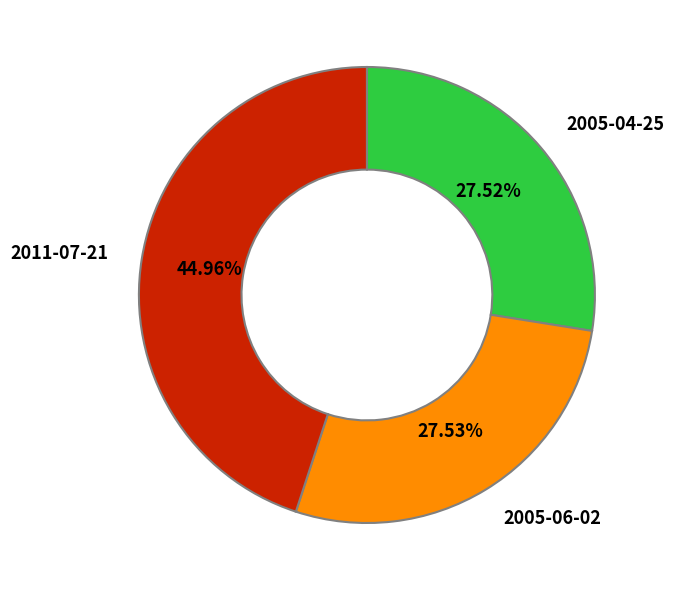

To the nearest percent, what is the average slice percentage?

33%